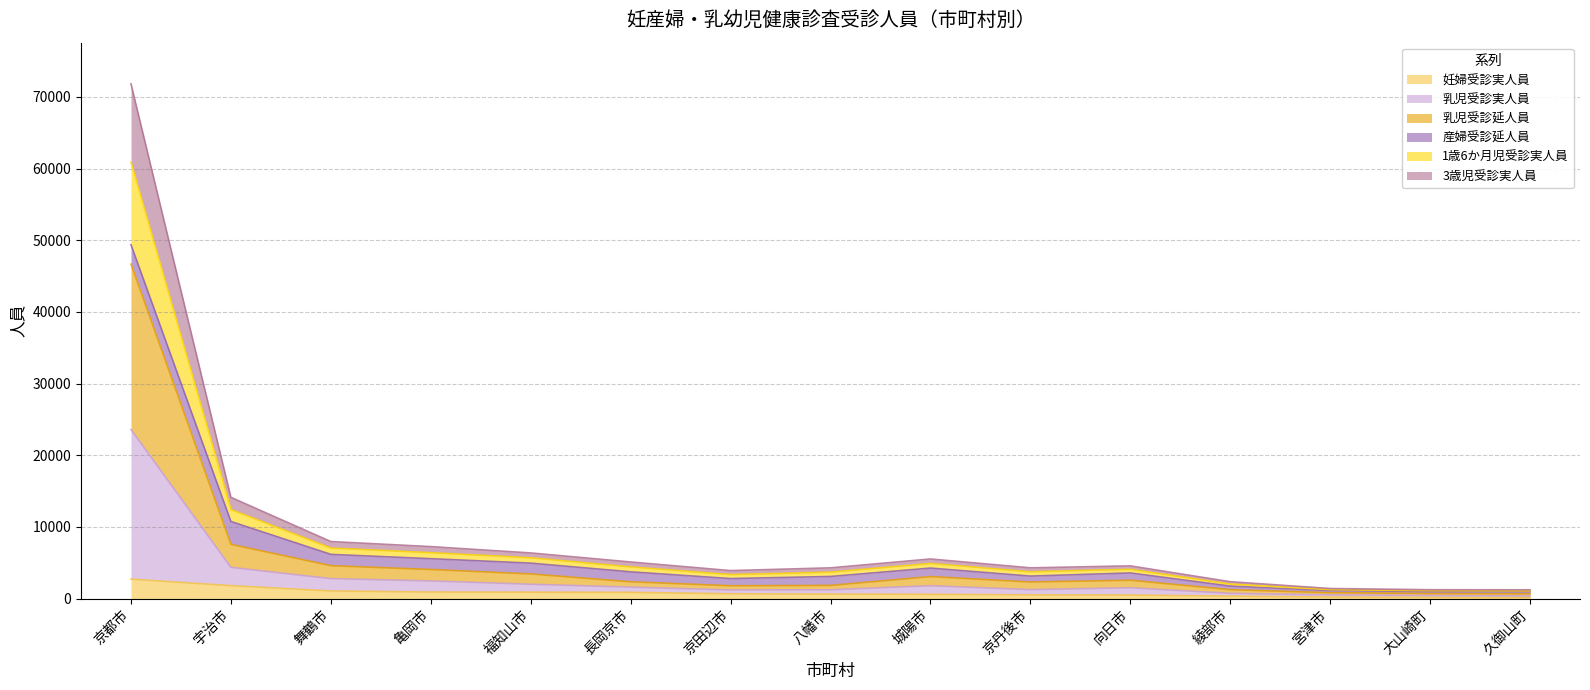

Which has a higher value, 大山崎町 or 舞鶴市?

舞鶴市